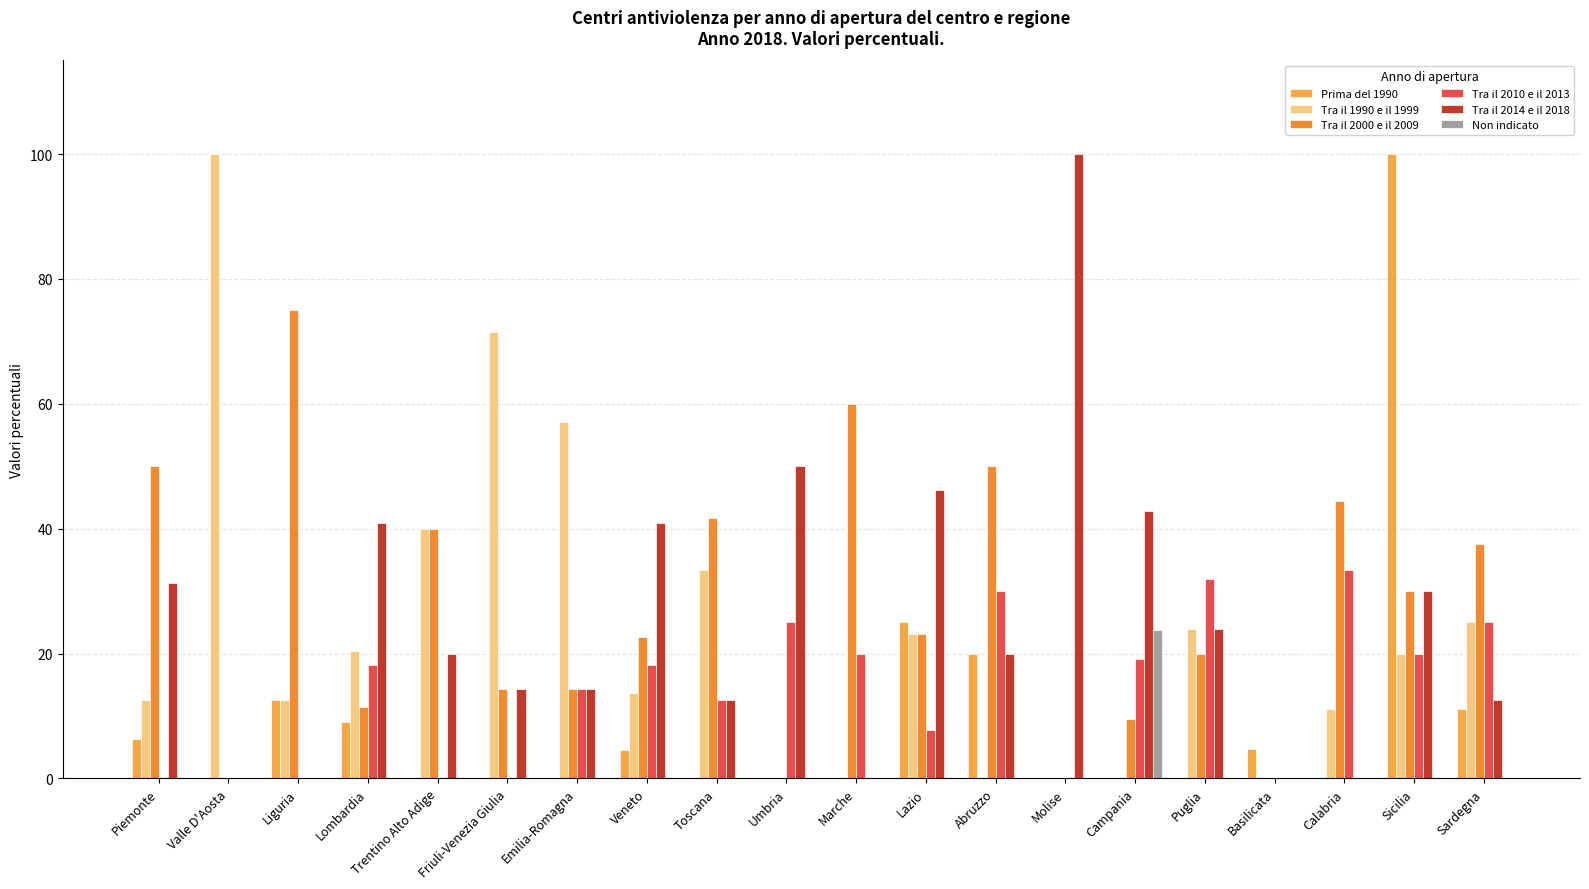

True or false: Tra il 2000 e il 2009 has a value of 20.0 at Sicilia.

False